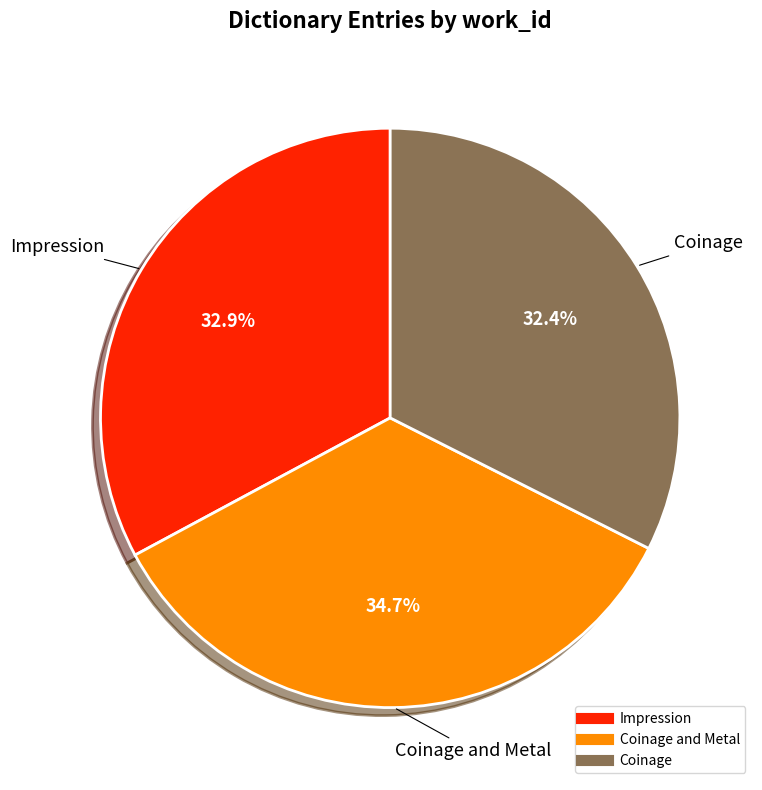

Is there any slice that represents more than half of the pie?

No